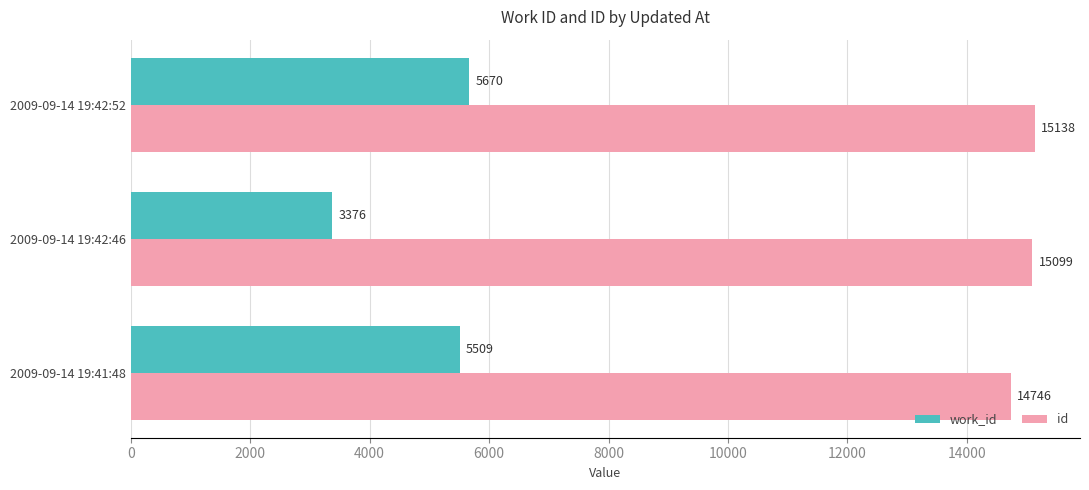

Between 2009-09-14 19:41:48 and 2009-09-14 19:42:52, which series saw the biggest shift?

id